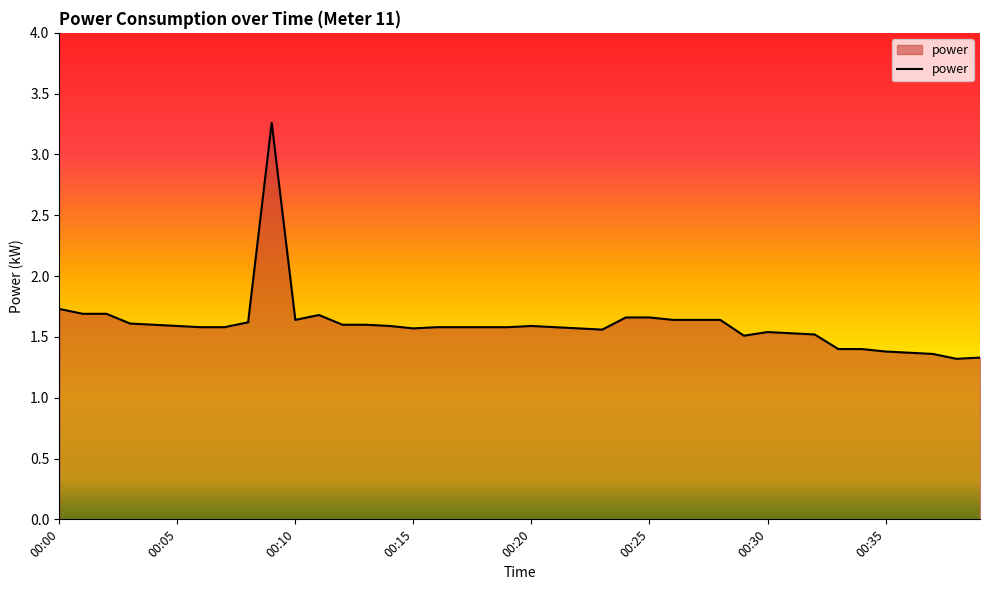

What is the difference between the maximum and minimum values?

1.9